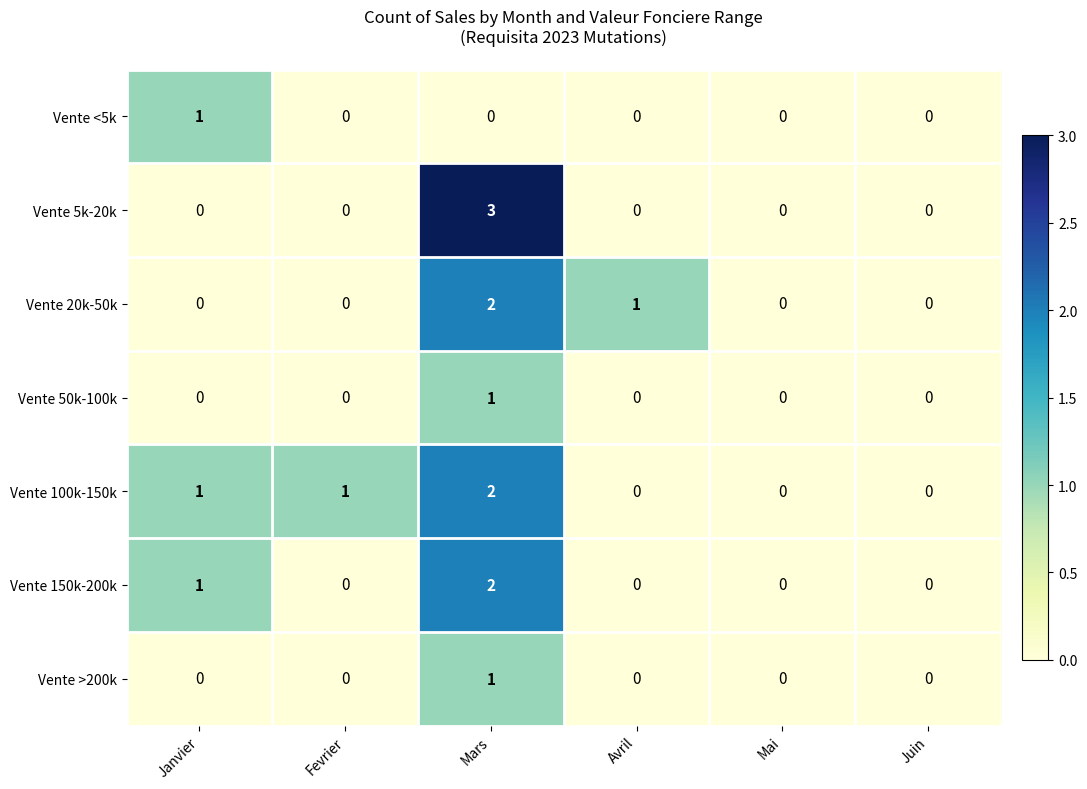

The value of Vente 150k-200k at Mai is 0. True or false?

True